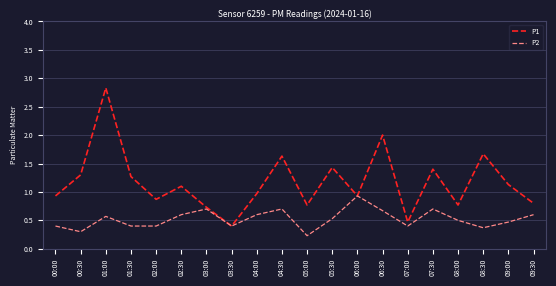

List the series in order of their peak value, highest first.

P1, P2